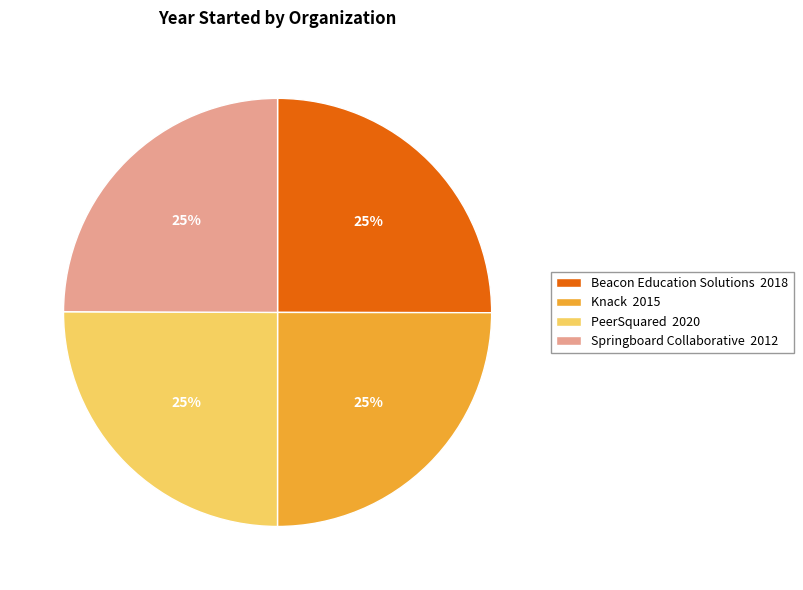

How many segments does this pie chart have?

4